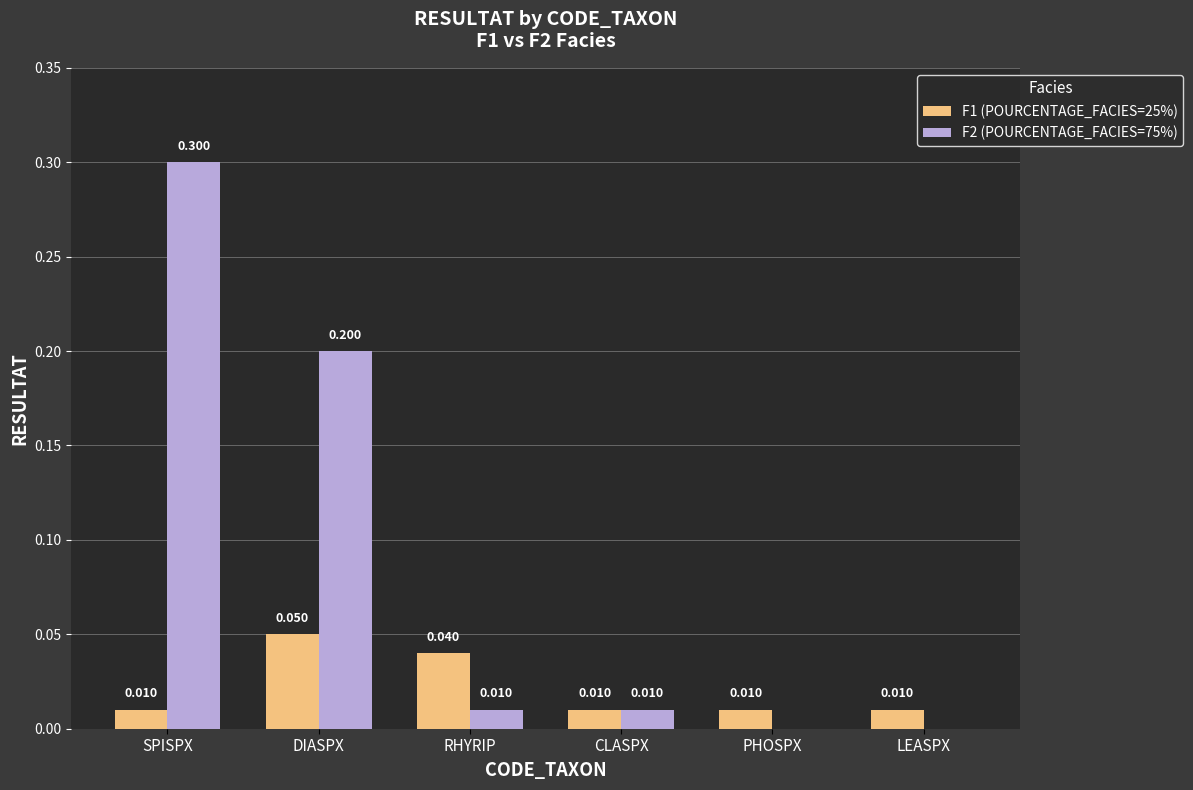

Is the value of F2 (POURCENTAGE_FACIES=75%) at PHOSPX greater than the value of F1 (POURCENTAGE_FACIES=25%) at DIASPX?

No